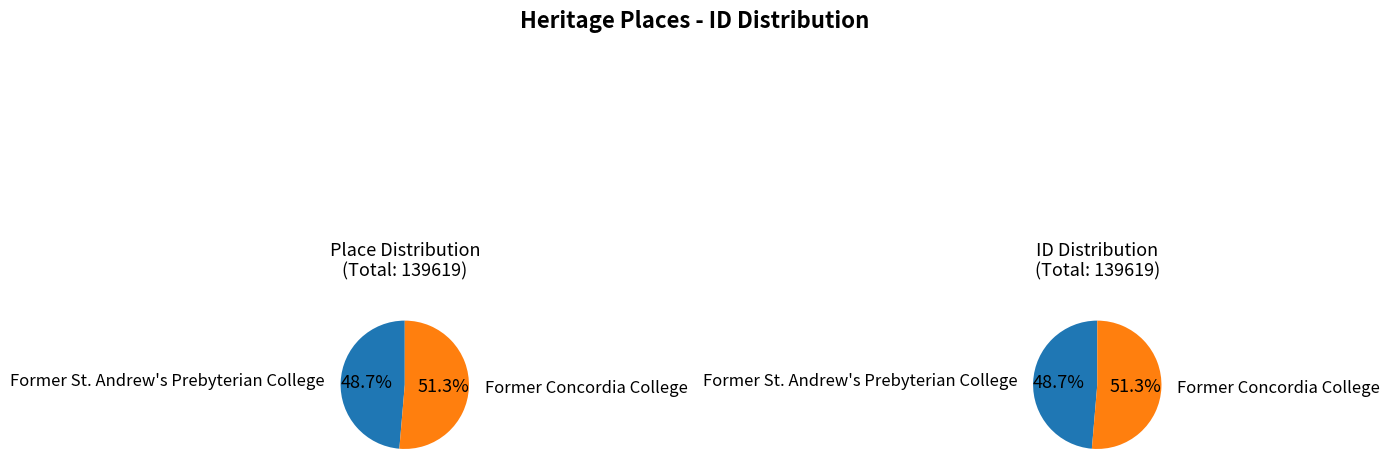

What is the largest slice in the pie chart?

Former Concordia College